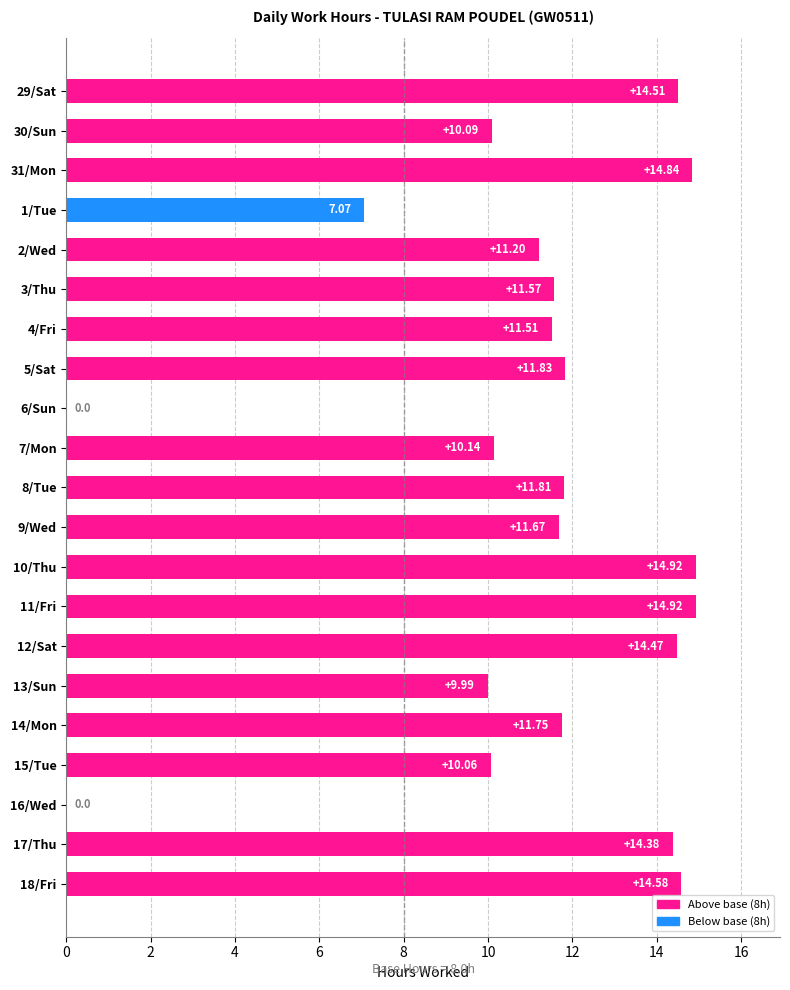

What is the sum of all values?

231.3